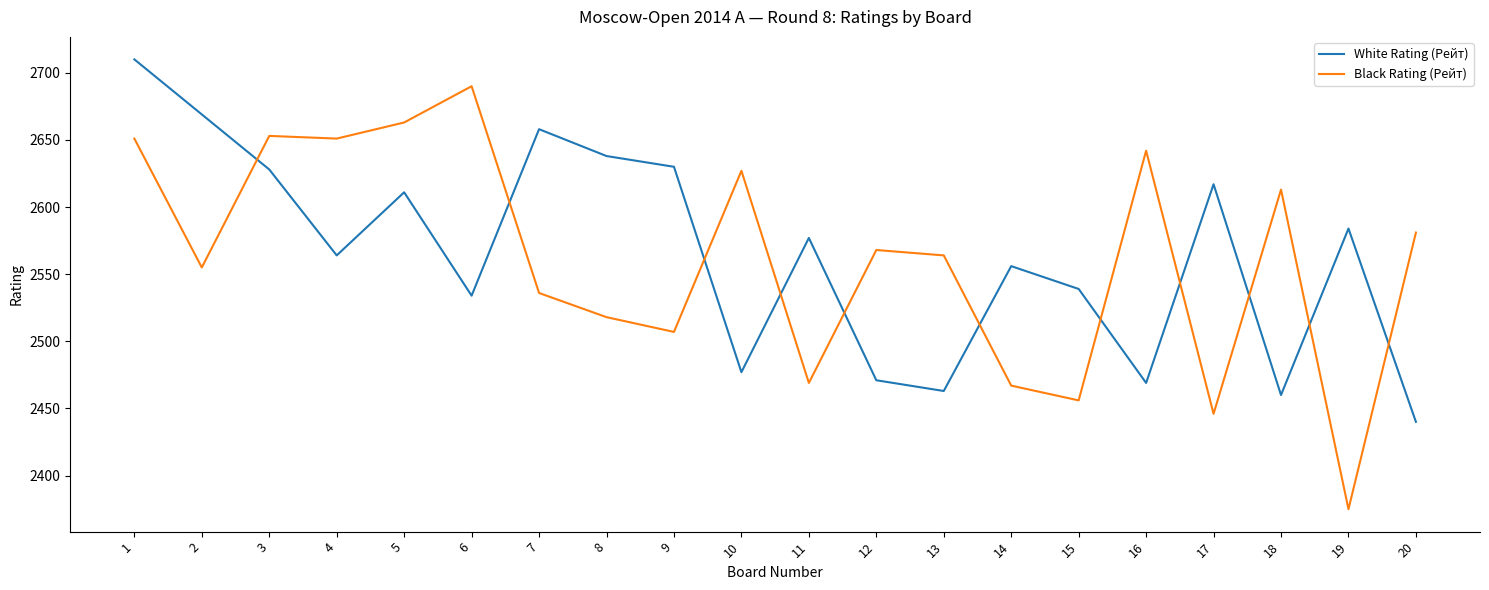

What is the maximum value for Black Rating (Рейт)?

2690